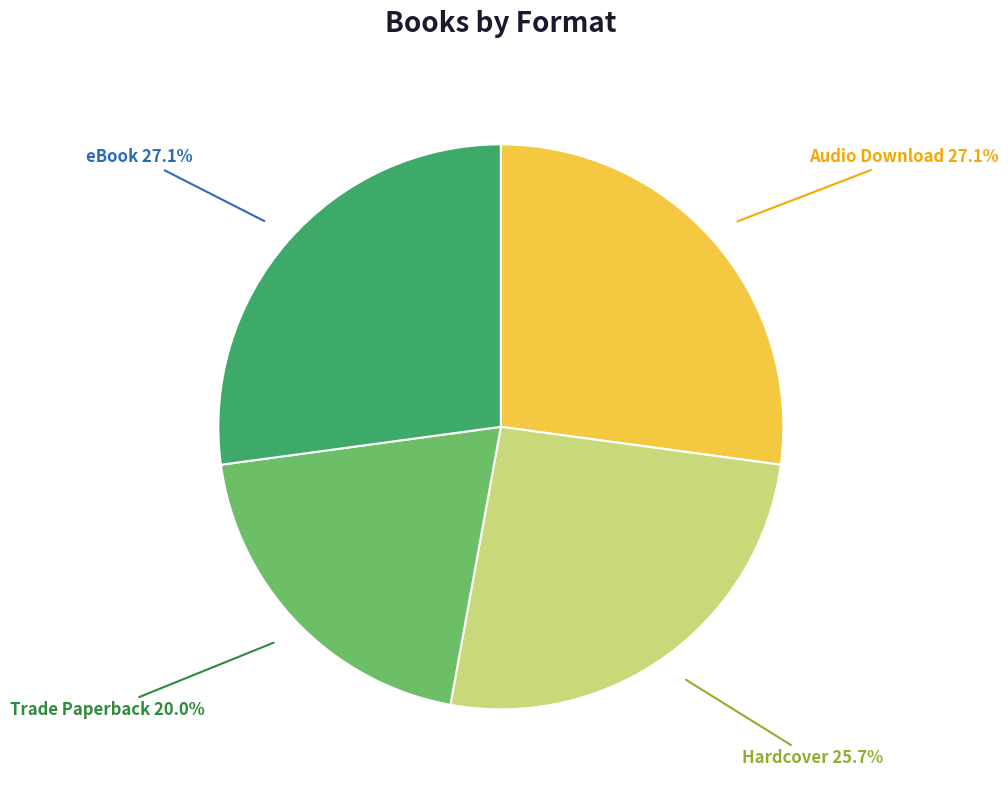

Which category has the smallest portion of the pie?

Trade Paperback